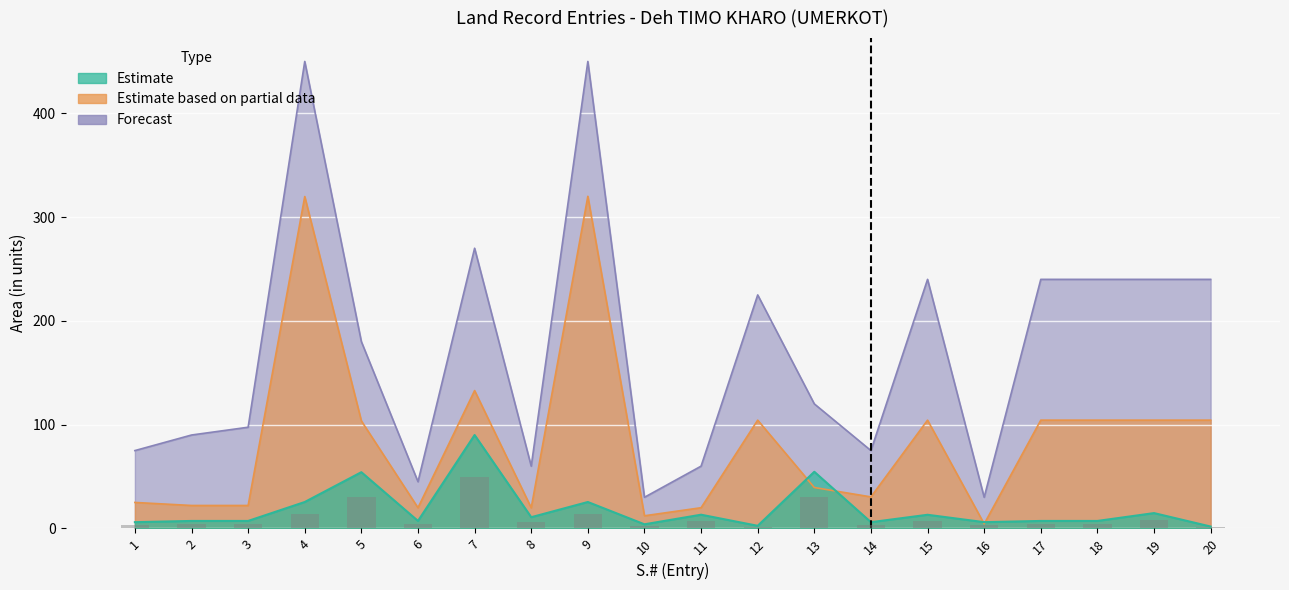

Rank the series at 4 from lowest to highest value.

Estimate, Estimate based on partial data, Forecast